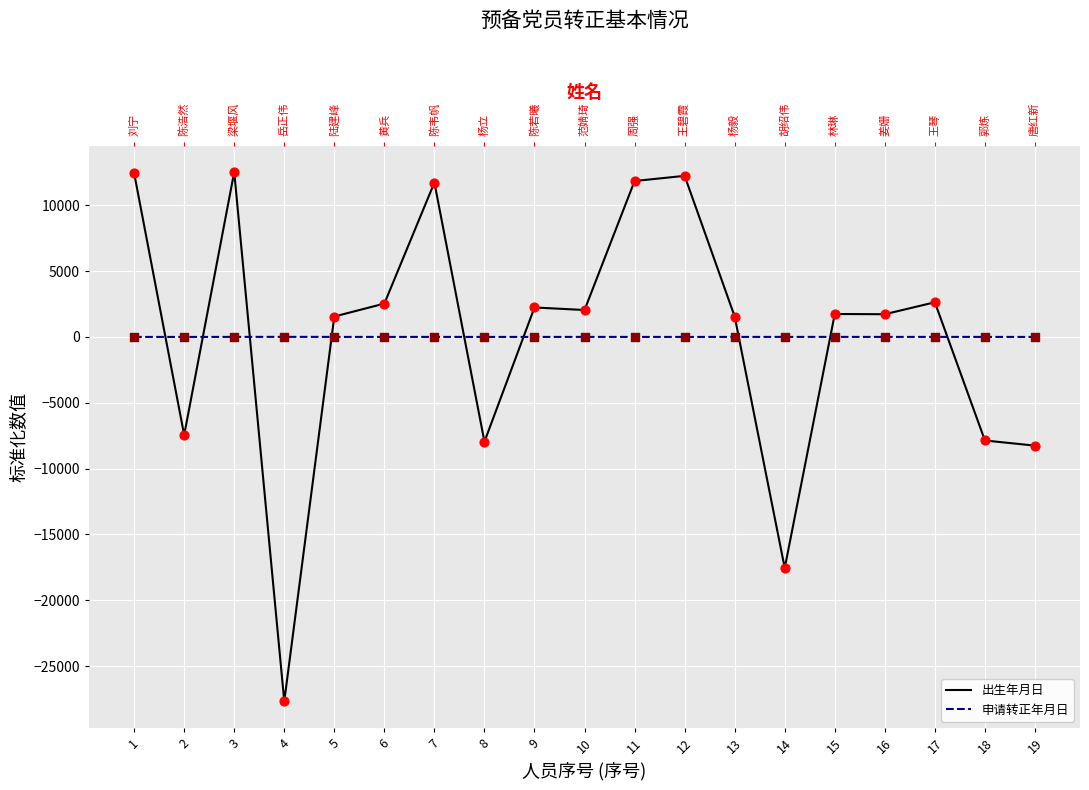

Which series reaches the minimum Y coordinate?

出生年月日